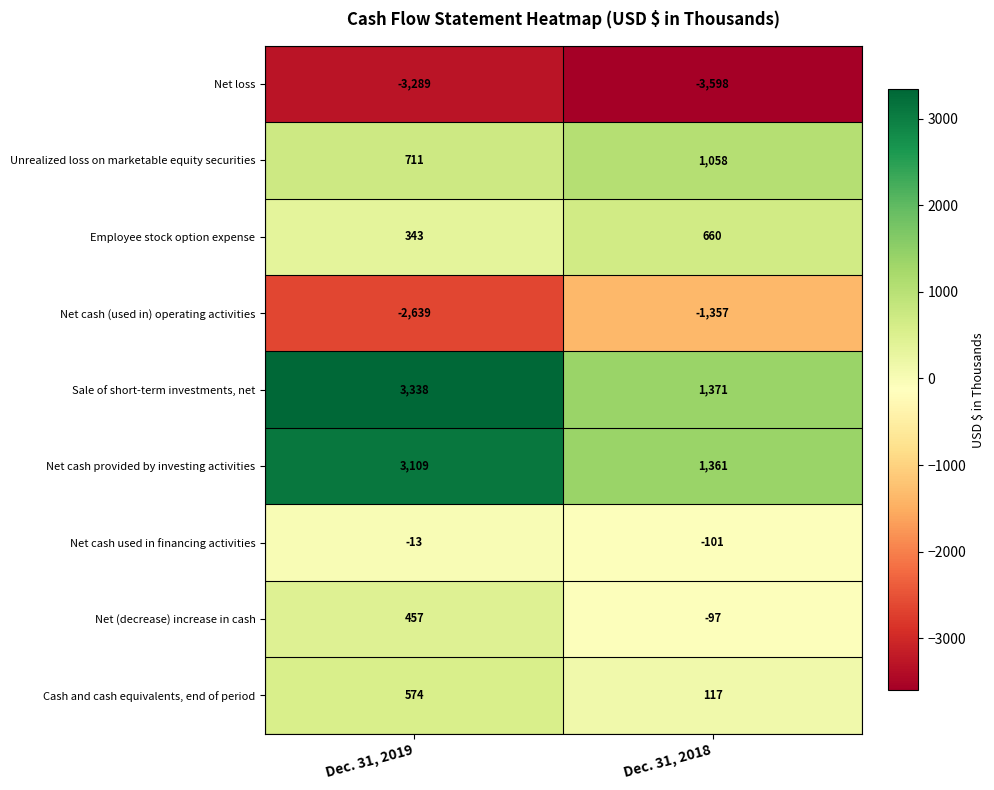

What is the sum of the Net cash (used in) operating activities values at Dec. 31, 2018 and Dec. 31, 2019?

-3996